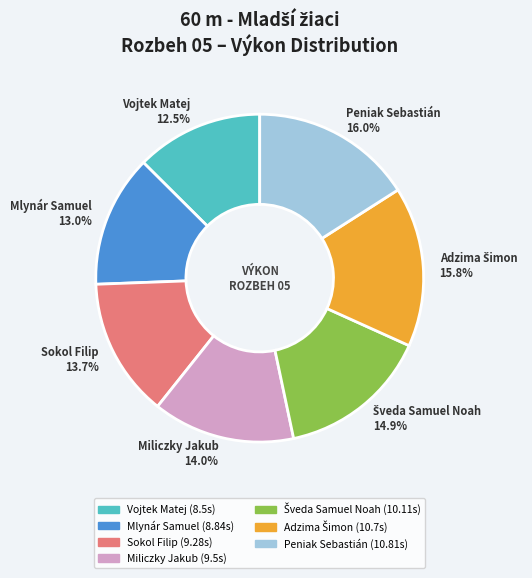

What portion of the pie excludes Peniak Sebastián 16.0%?

84.0%